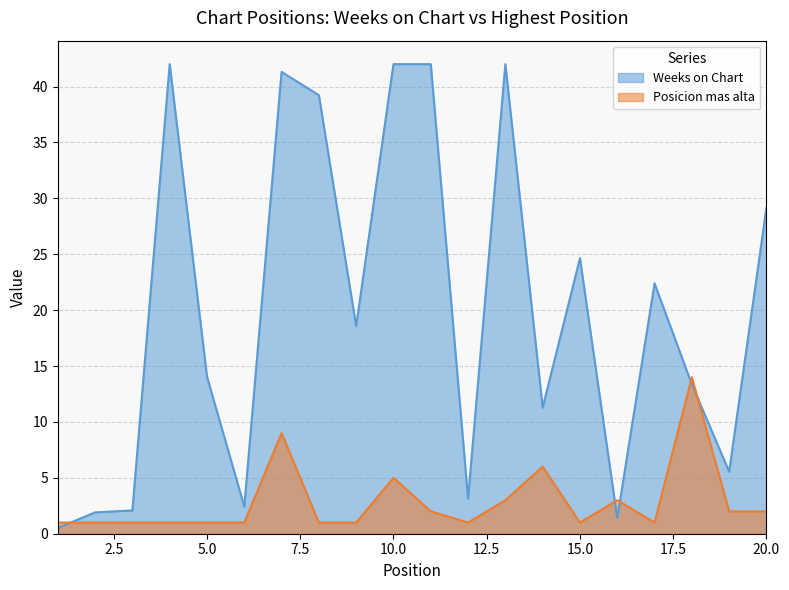

At 5.0, list the series in order from smallest to largest.

Posicion mas alta, Weeks on Chart